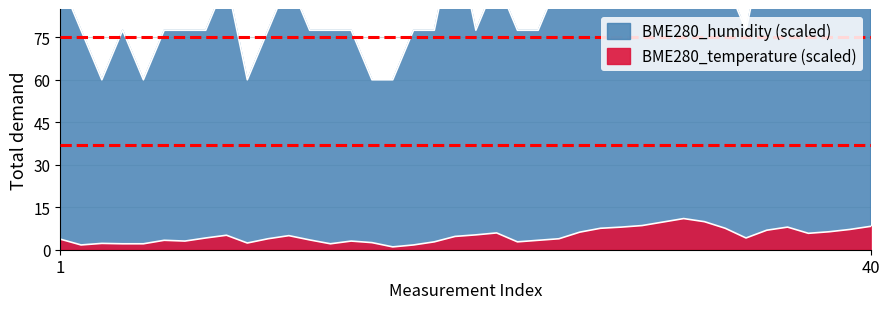

List the series in order of their overall mean, highest first.

BME280_humidity, BME280_temperature